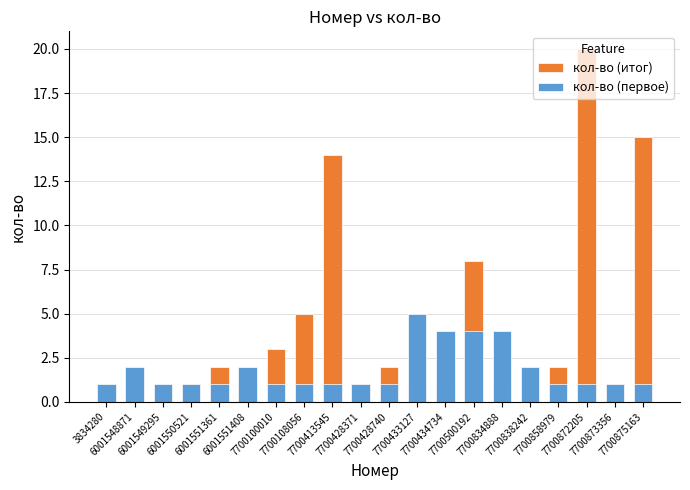

What value does the кол-во (итог) series have at 7700108056, to the nearest 5?

5